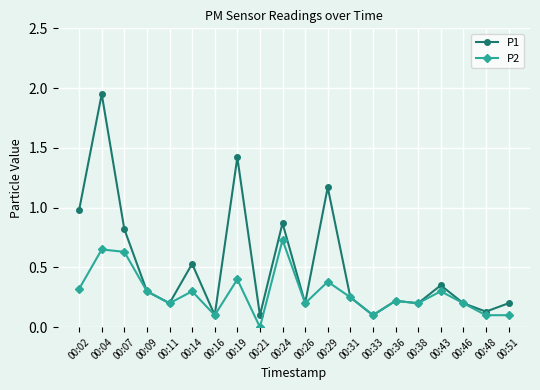

How many categories are shown in the chart?

20